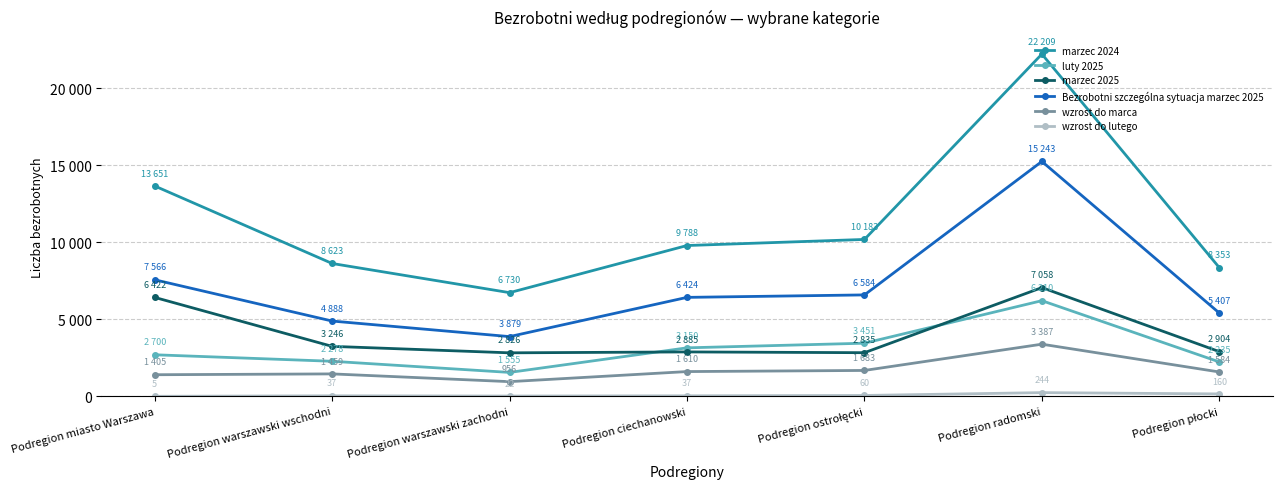

True or false: wzrost do lutego and Bezrobotni szczególna sytuacja marzec 2025 intersect in this chart.

False